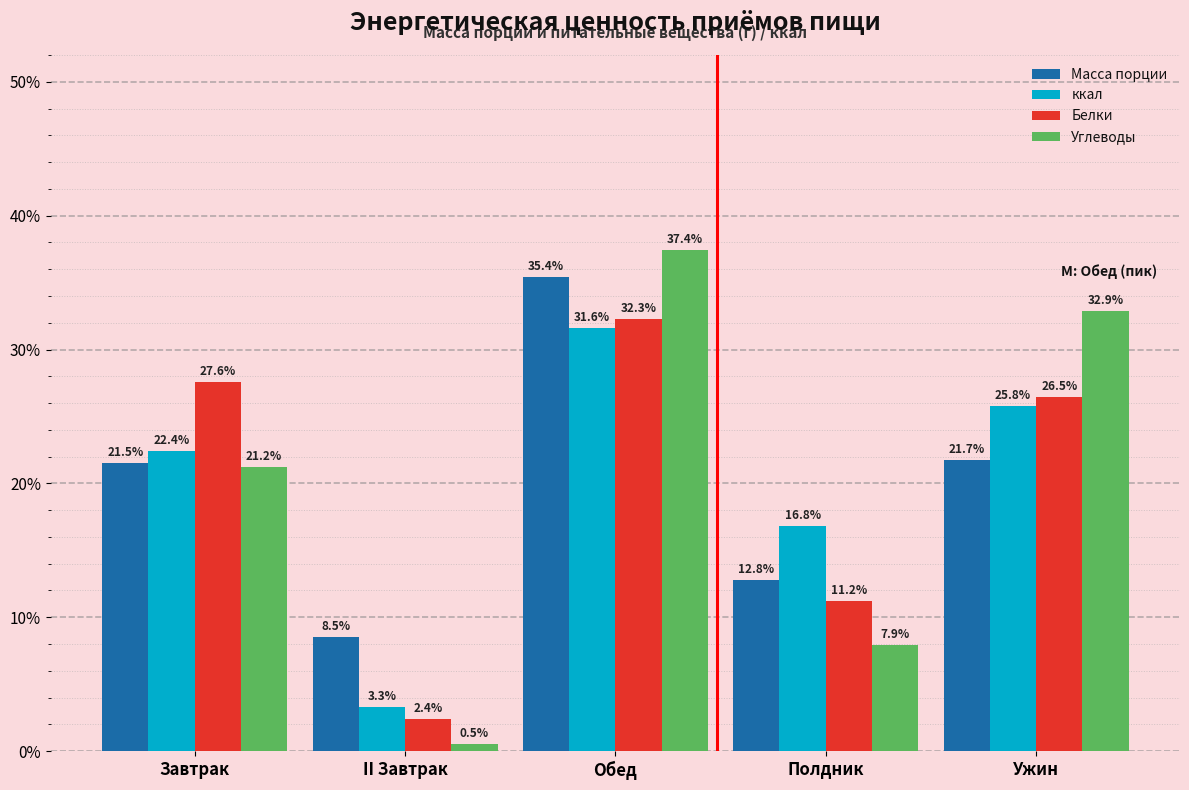

Reading left to right, list all the values displayed in this chart.

Масса порции: Завтрак=21.5	II Завтрак=8.5	Обед=35.4	Полдник=12.8	Ужин=21.7
ккал: Завтрак=22.4	II Завтрак=3.3	Обед=31.6	Полдник=16.8	Ужин=25.8
Белки: Завтрак=27.6	II Завтрак=2.4	Обед=32.3	Полдник=11.2	Ужин=26.5
Углеводы: Завтрак=21.2	II Завтрак=0.5	Обед=37.4	Полдник=7.9	Ужин=32.9